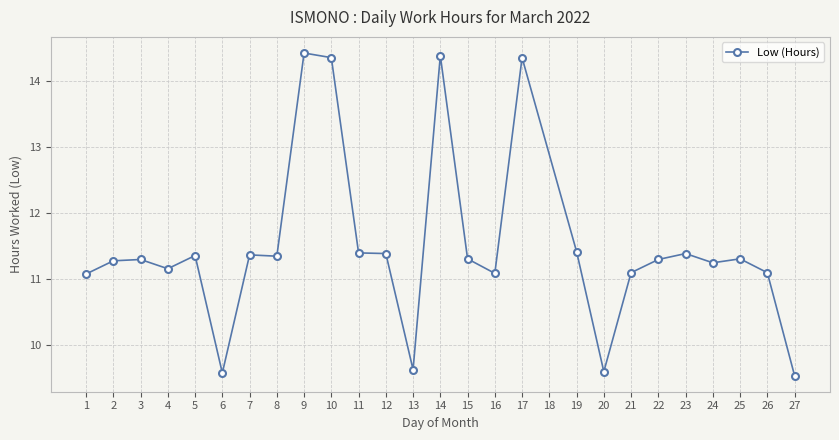

The value at 11 is 11.4. True or false?

True